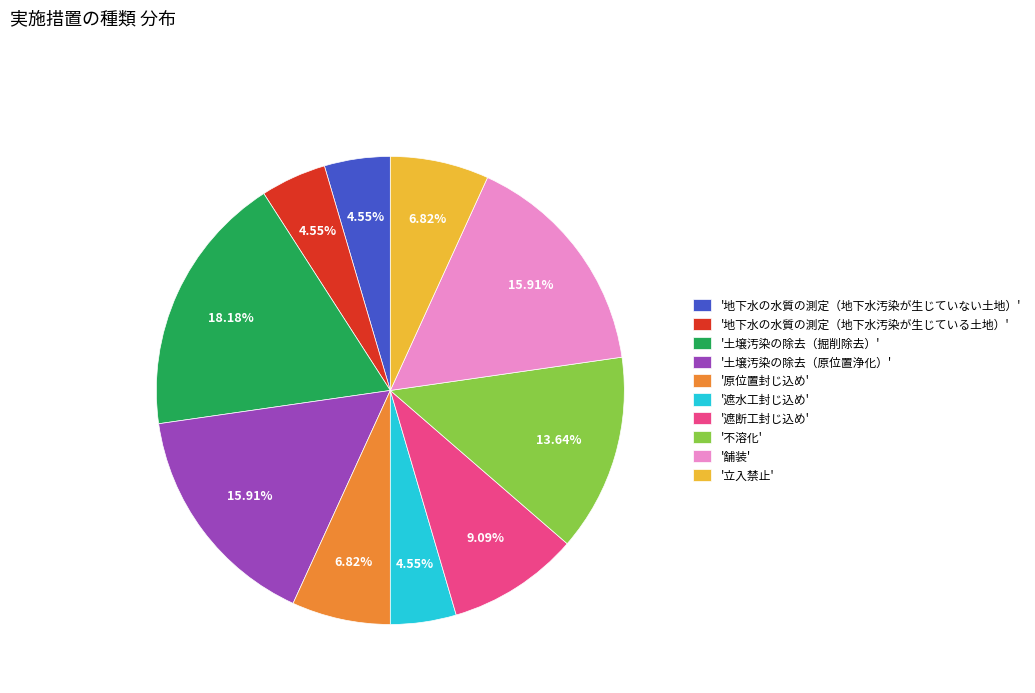

Which category has the biggest portion of the pie?

'土壌汚染の除去（掘削除去）'